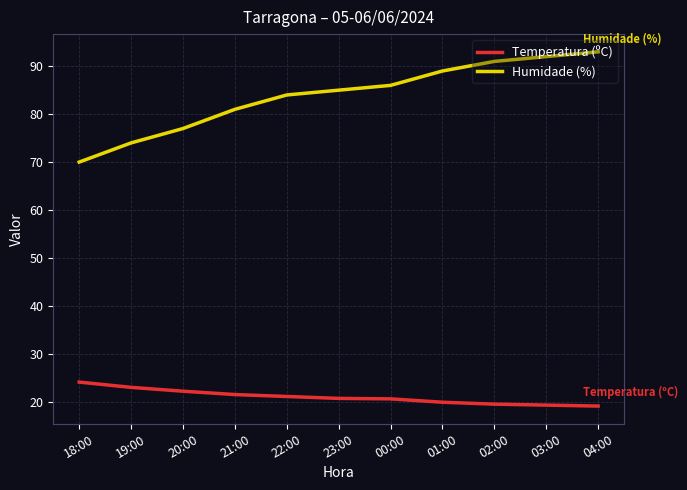

What position from the right is 04:00?

1